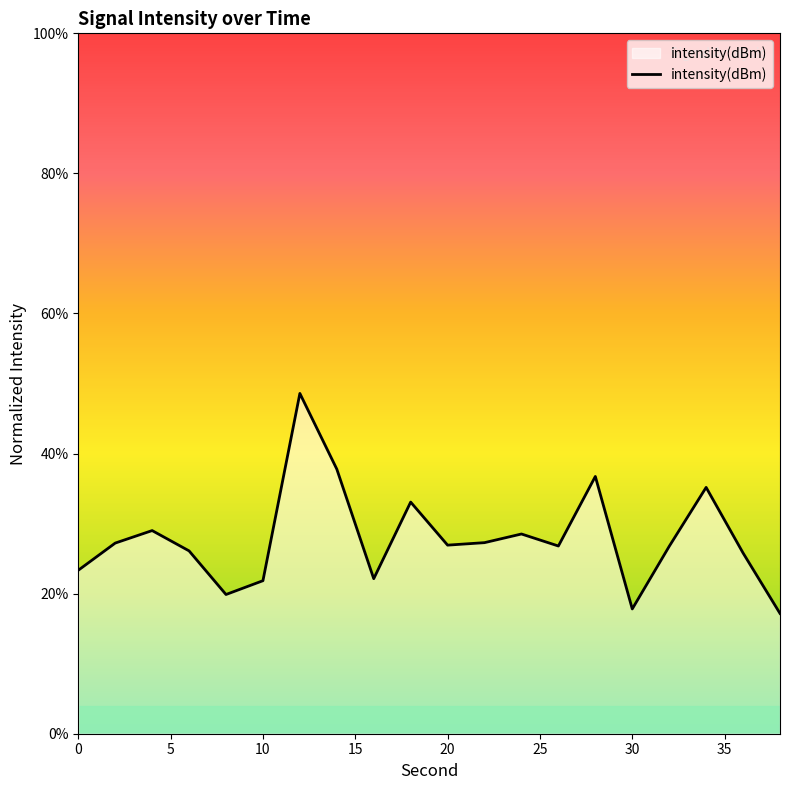

What is the smallest value displayed?

17.2